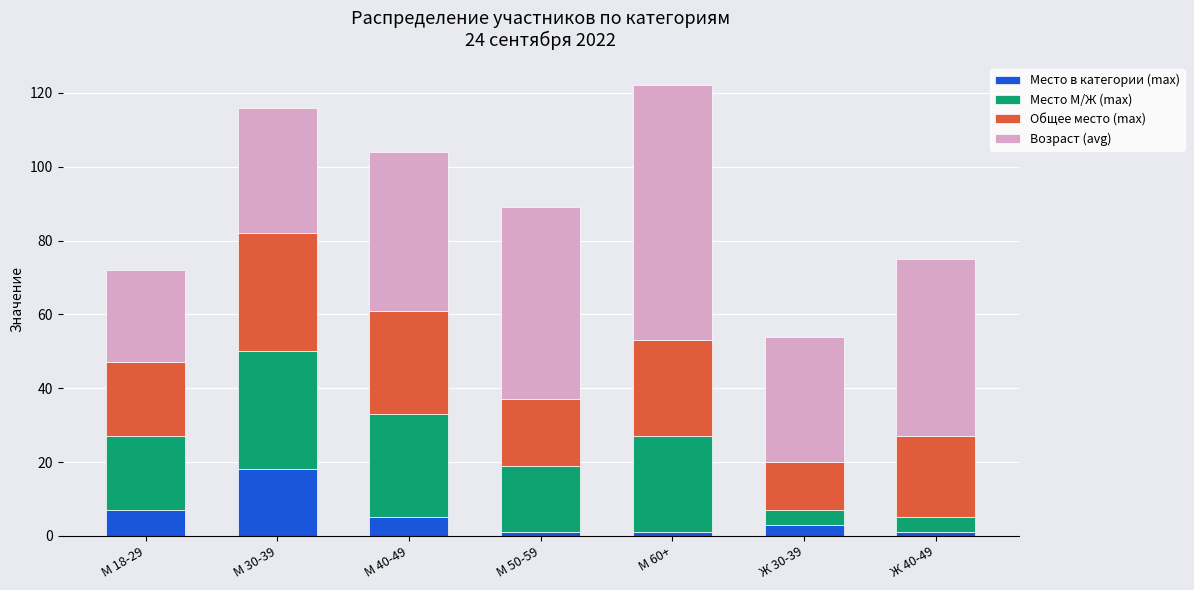

Which category has the highest value in the Место в категории (max) series?

М 30-39